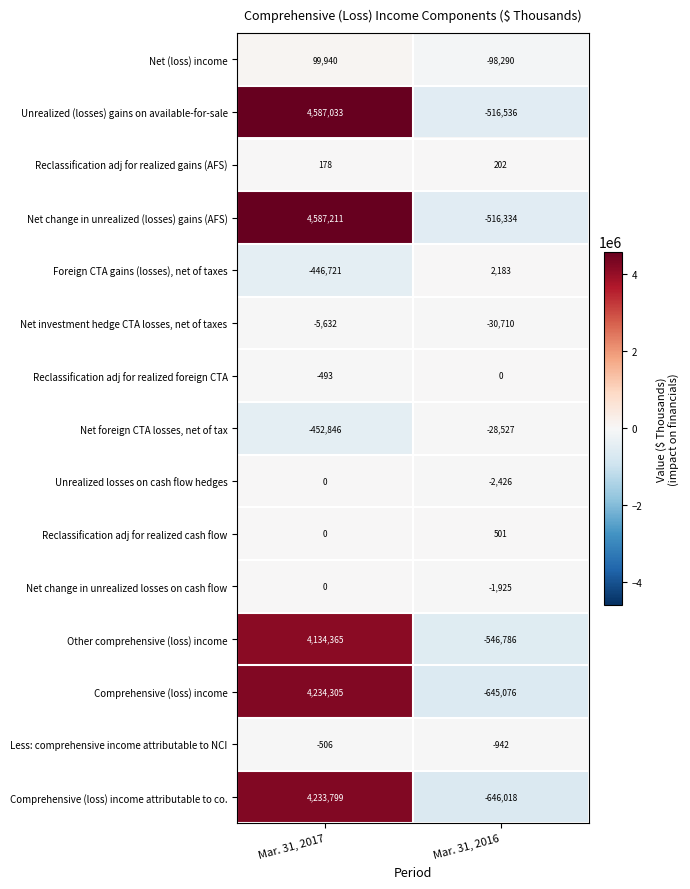

Which label corresponds to the largest value in the chart?

Mar. 31, 2017